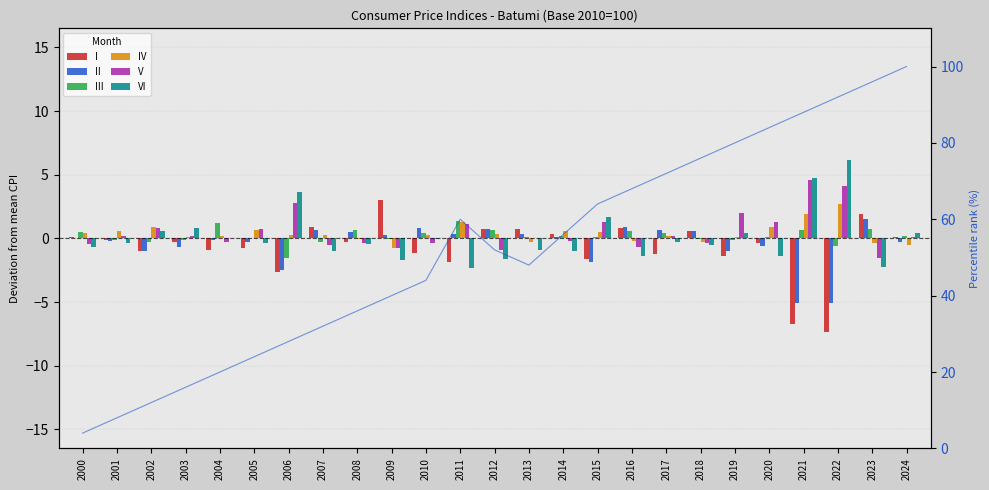

How many bars are there in each group?

6